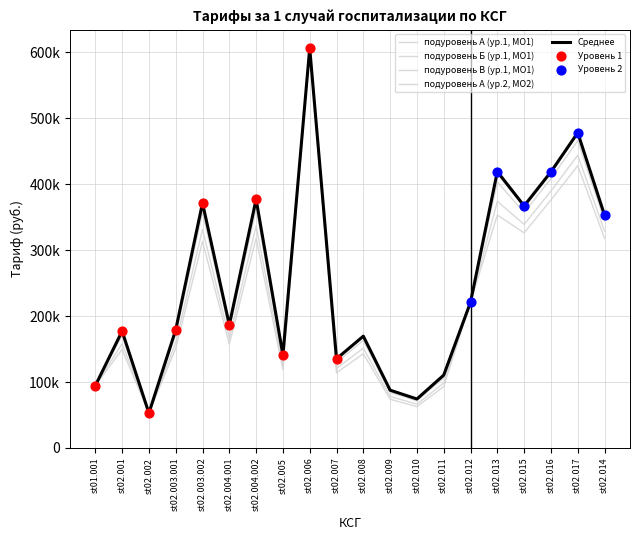

Is this an area chart (filled region under the line)?

No